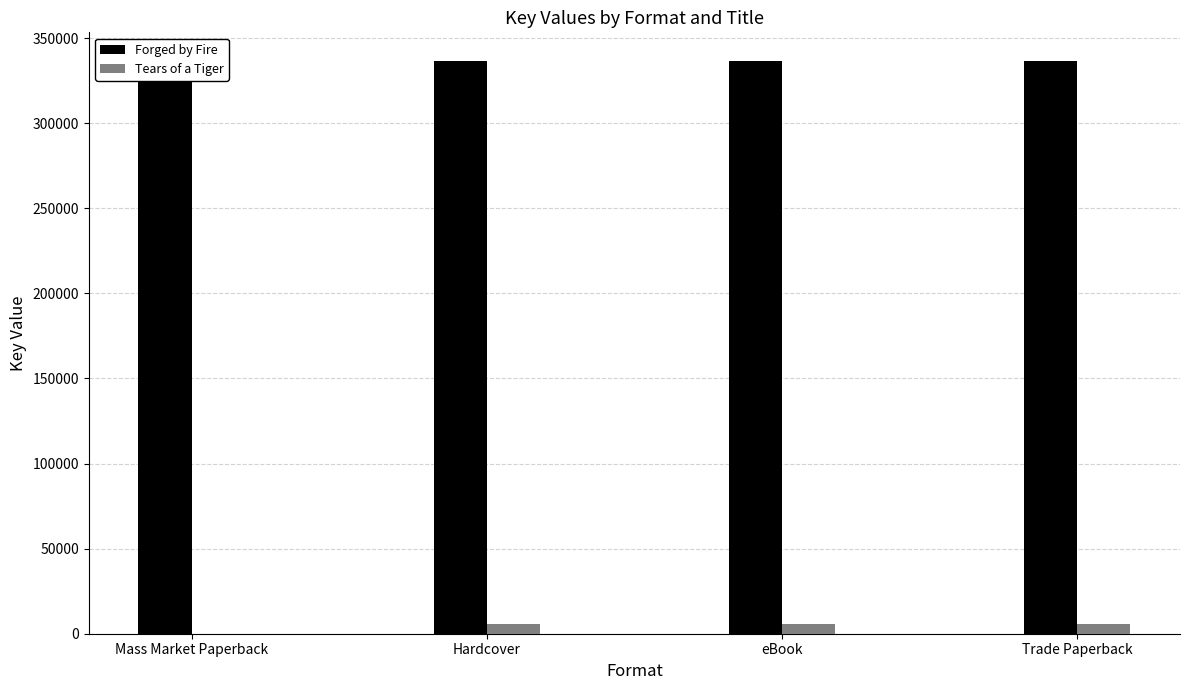

The value of Forged by Fire at Trade Paperback is 440938. True or false?

False